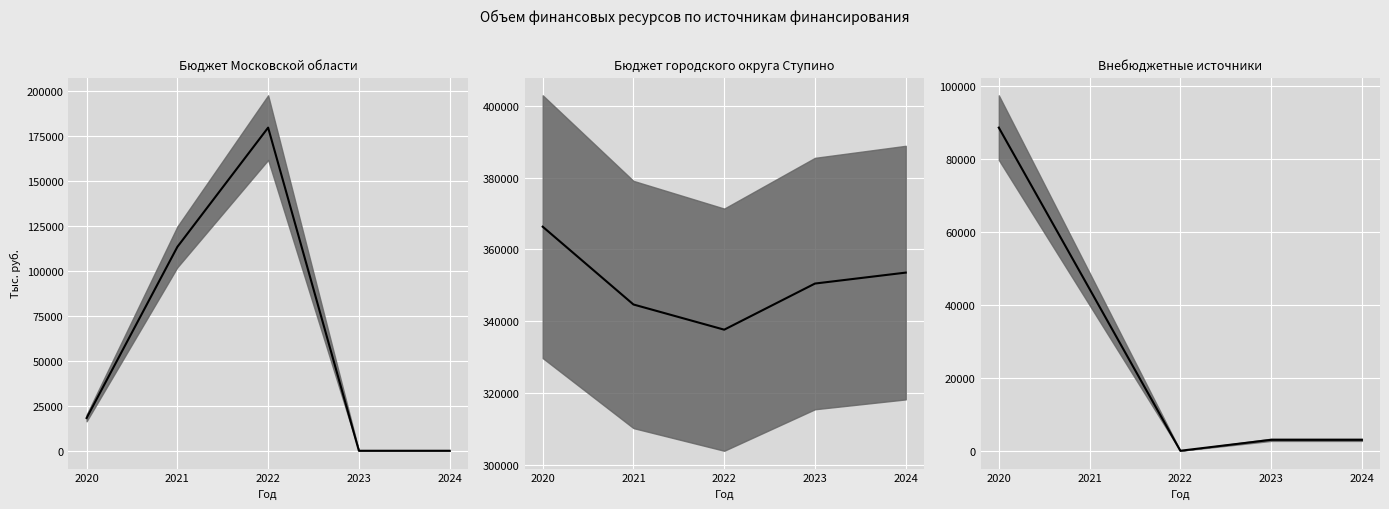

Does the chart display data point markers on the line(s)?

No